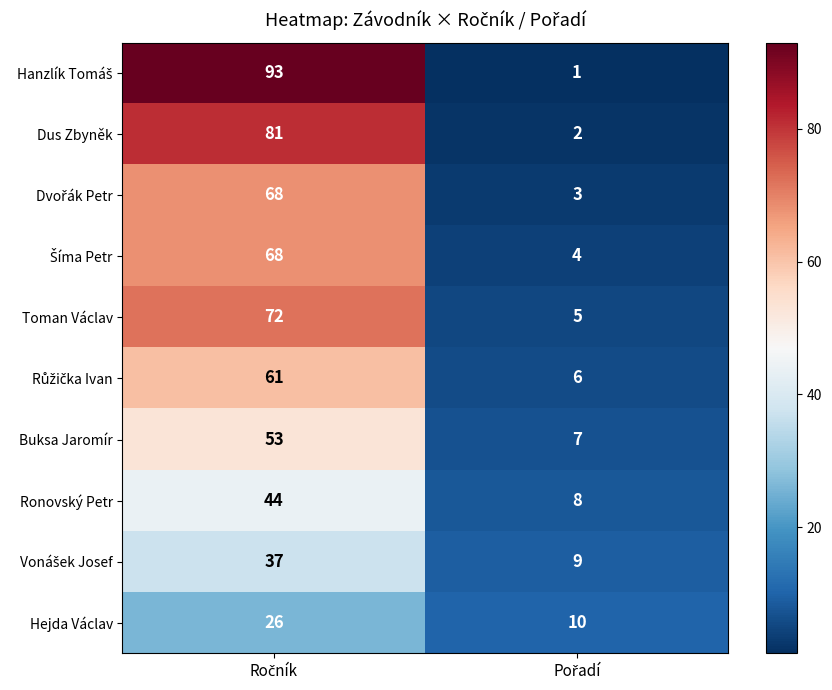

What is the sum of all Ronovský Petr values?

52